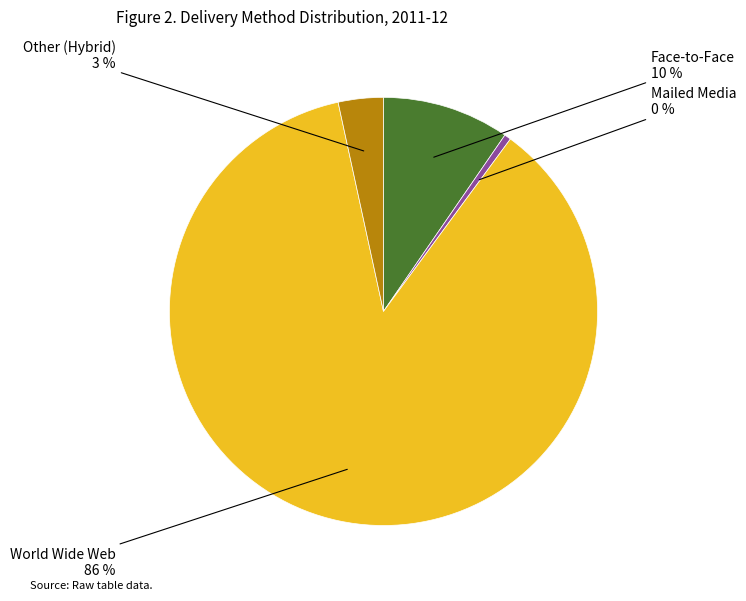

How many slices are in this pie chart?

4